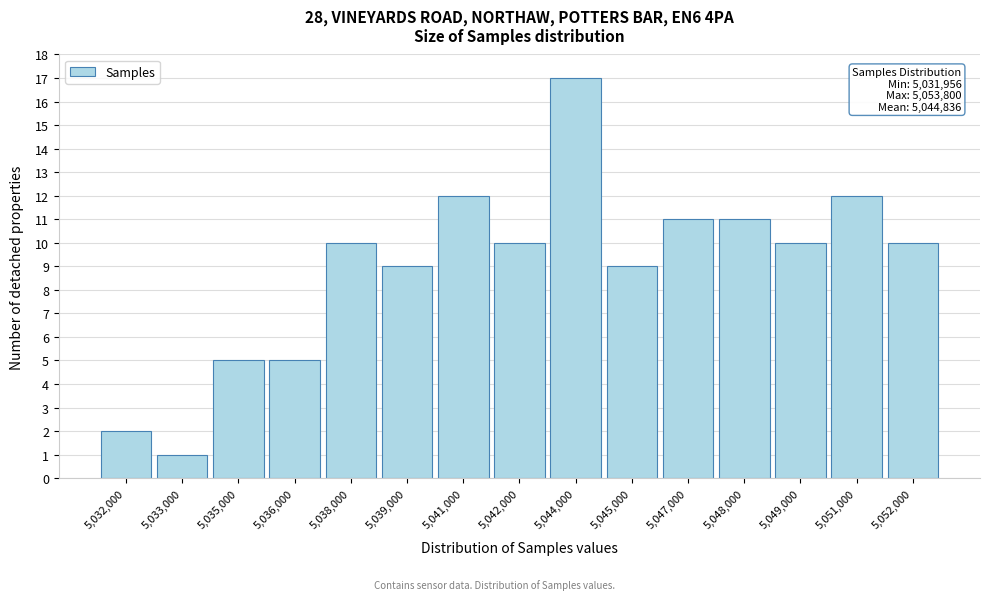

Reading left to right, extract all data points from this chart.

5,032,000=2	5,033,000=1	5,035,000=5	5,036,000=5	5,038,000=10	5,039,000=9	5,041,000=12	5,042,000=10	5,044,000=17	5,045,000=9	5,047,000=11	5,048,000=11	5,049,000=10	5,051,000=12	5,052,000=10